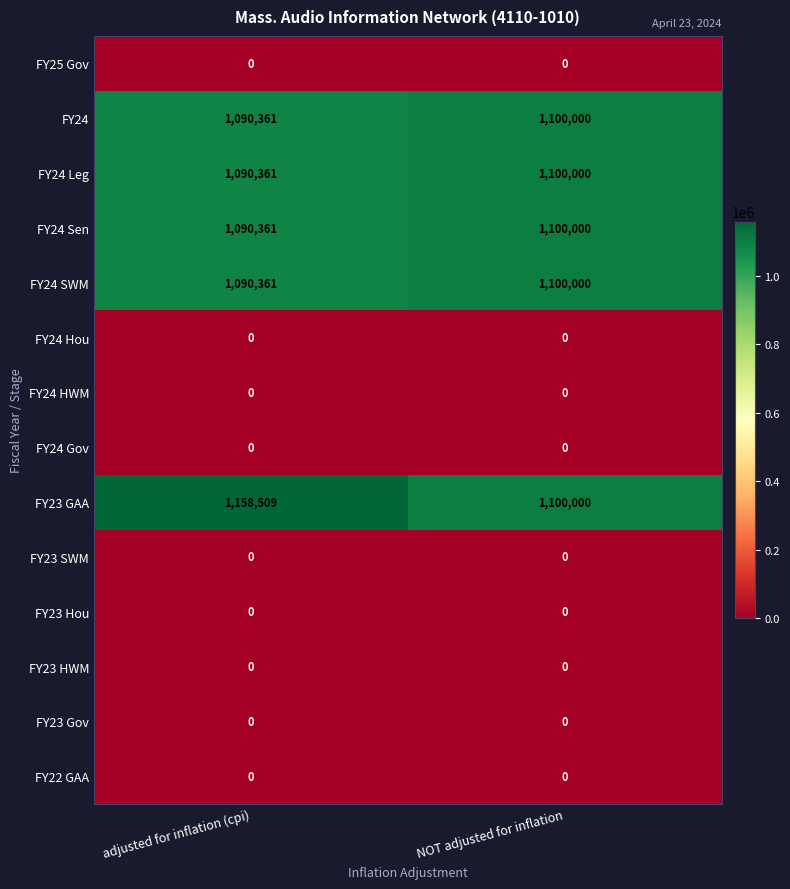

Which series has the largest range (max minus min)?

FY23 GAA